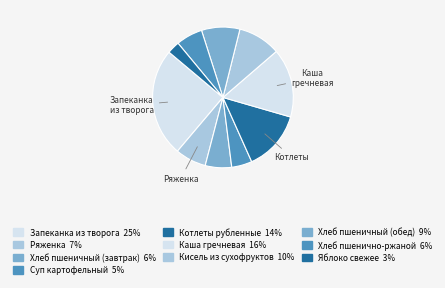

How many slices are in this pie chart?

10